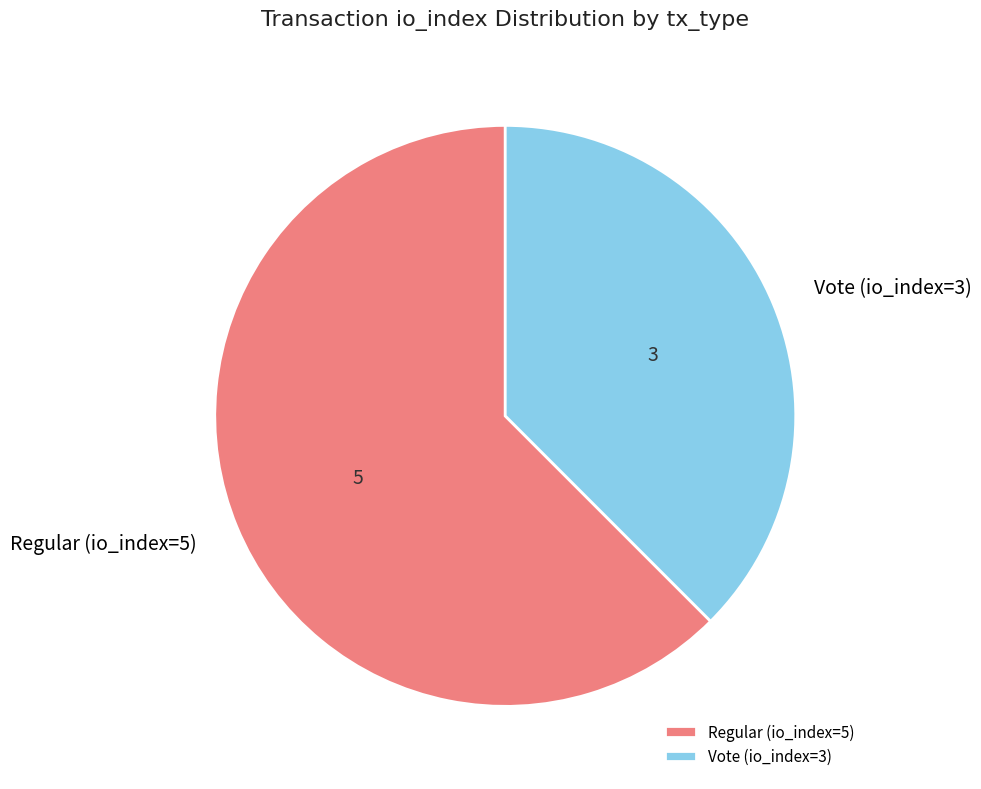

Is there any slice that represents more than half of the pie?

Yes